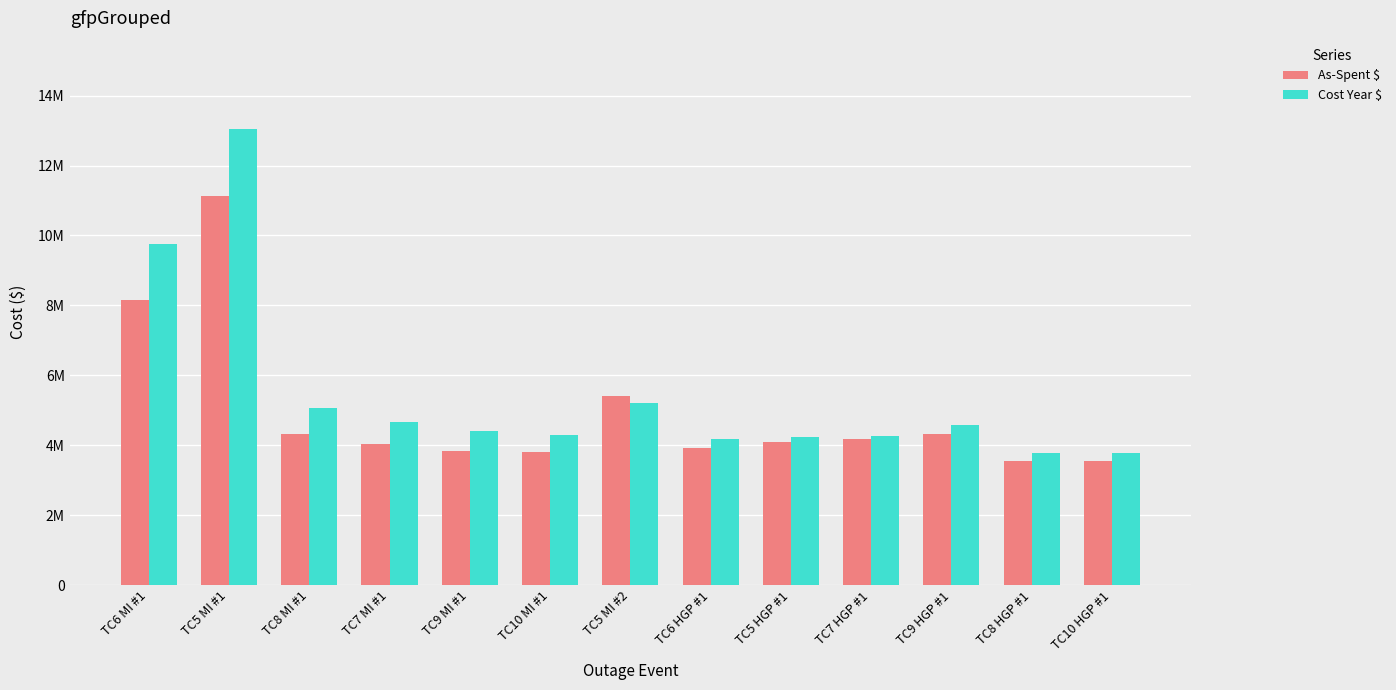

The value of As-Spent $ at TC8 HGP #1 is 937601.4. True or false?

False